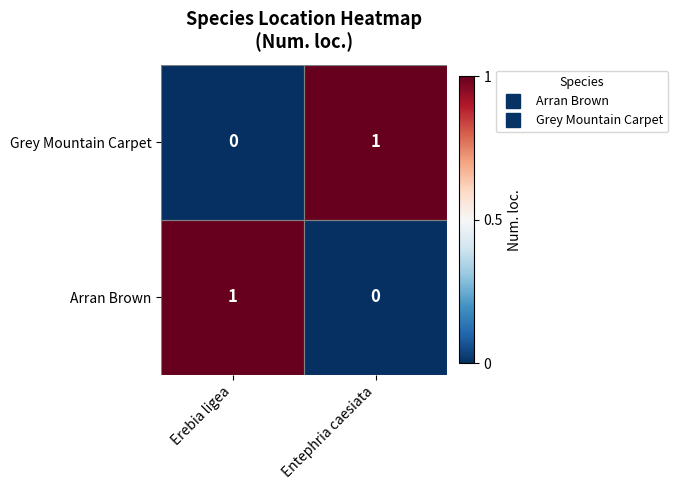

What is the spread (max minus min) of values at Erebia ligea?

1